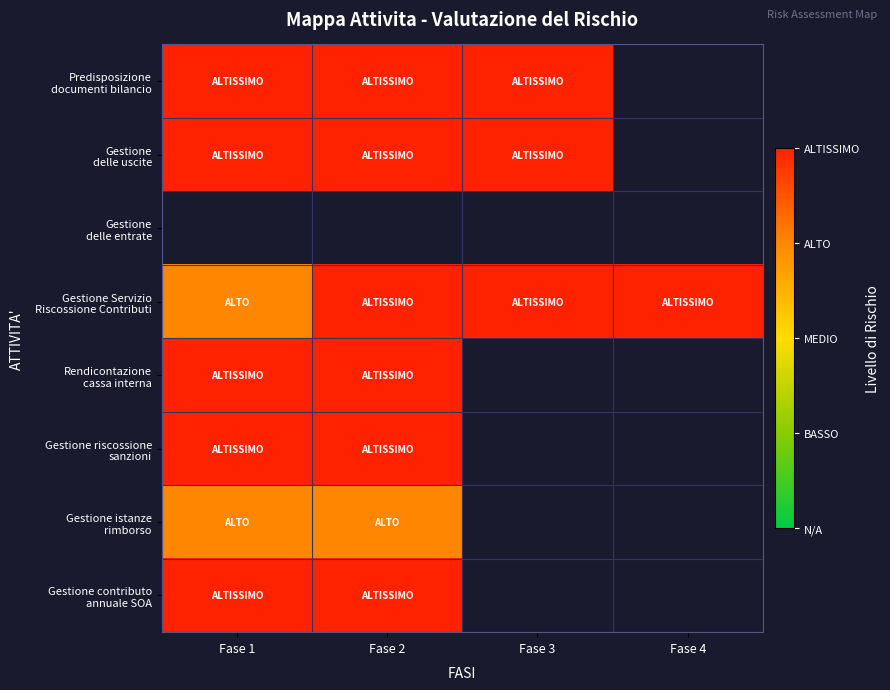

Which has a higher value, Fase 1 or Fase 4?

Fase 4